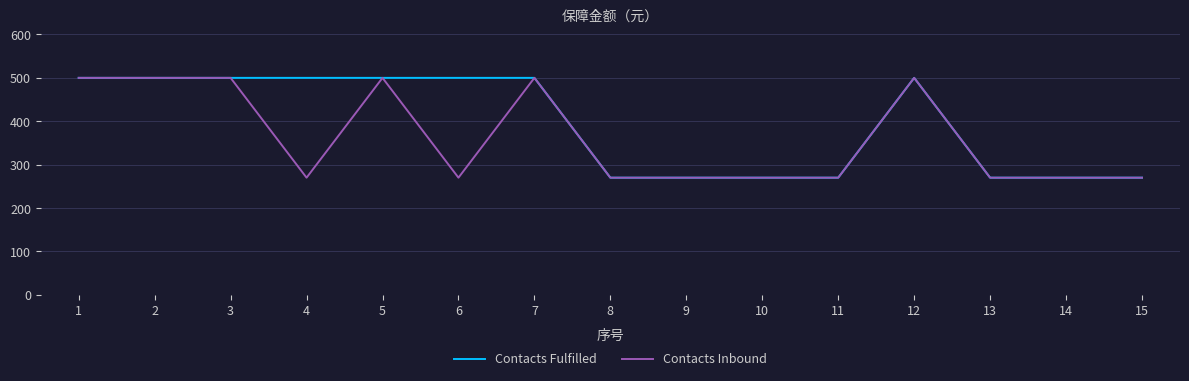

What is the total value across all series at 5?

1000